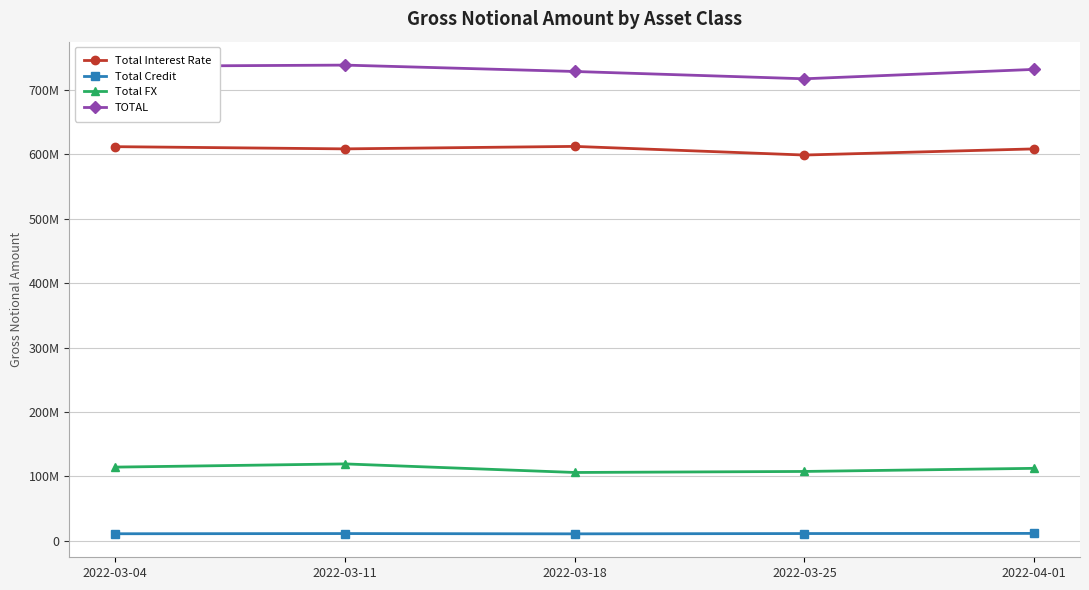

Between 2022-03-04 and 2022-03-18, which series saw the biggest shift?

Total FX